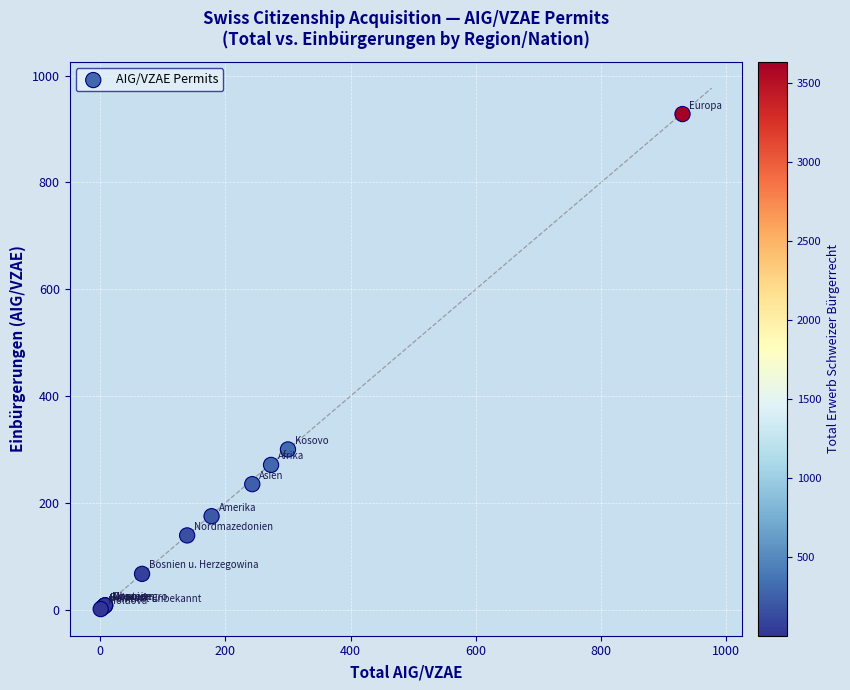

What Y value in the scatter plot is closest to 464?

300